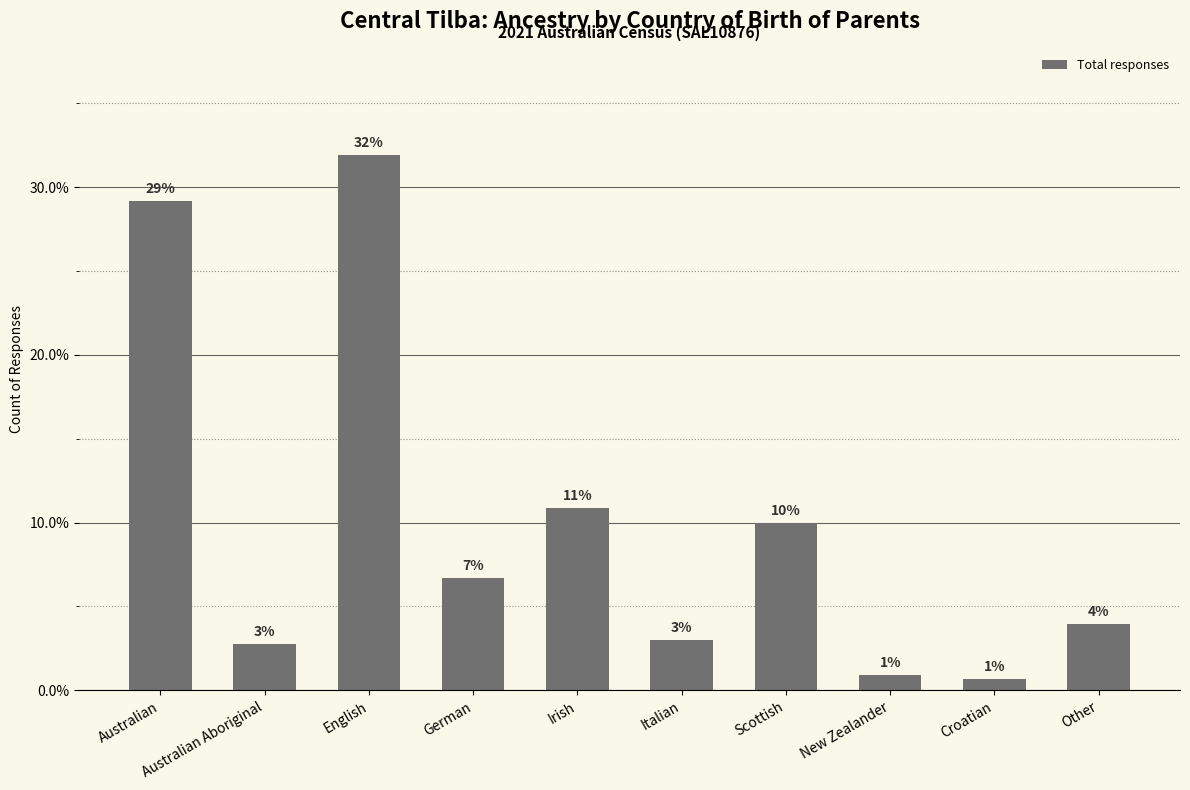

Which label corresponds to the largest value in the chart?

English